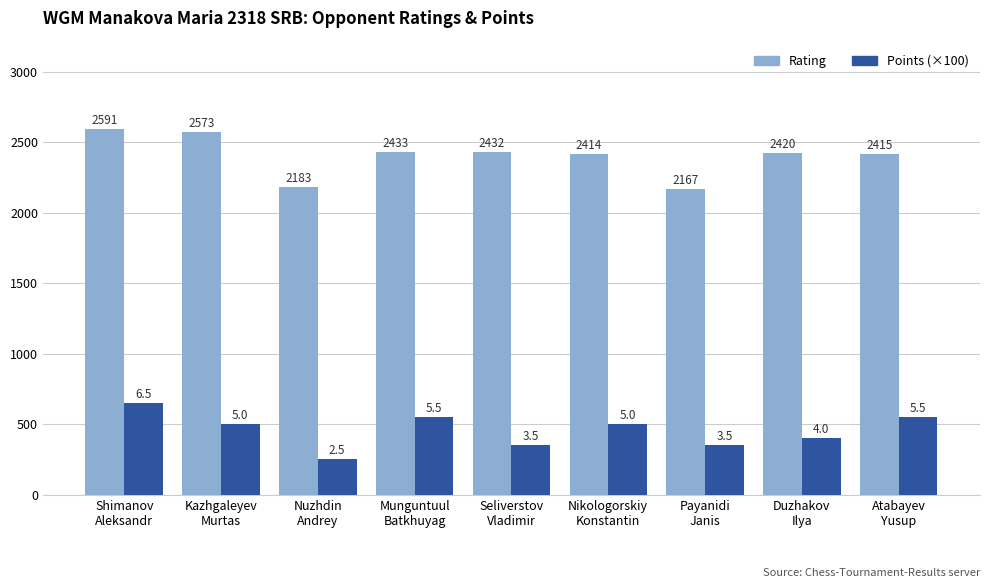

Count the number of categories in the chart.

9